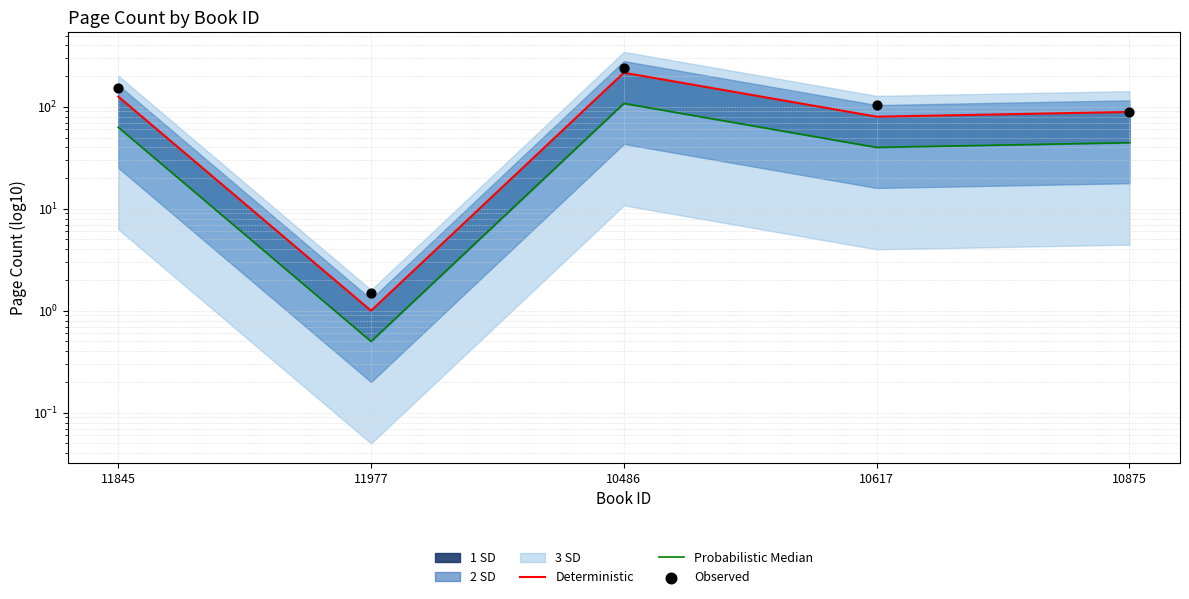

Which series has the largest total across all categories?

Observed